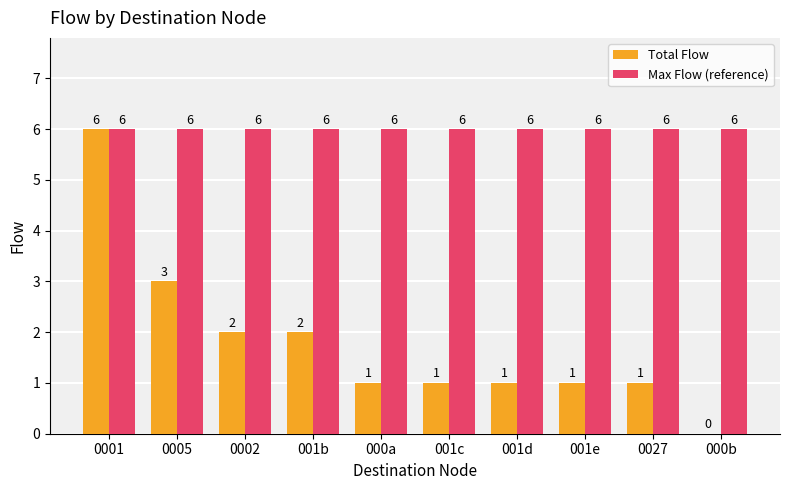

What is the maximum value for Total Flow?

6